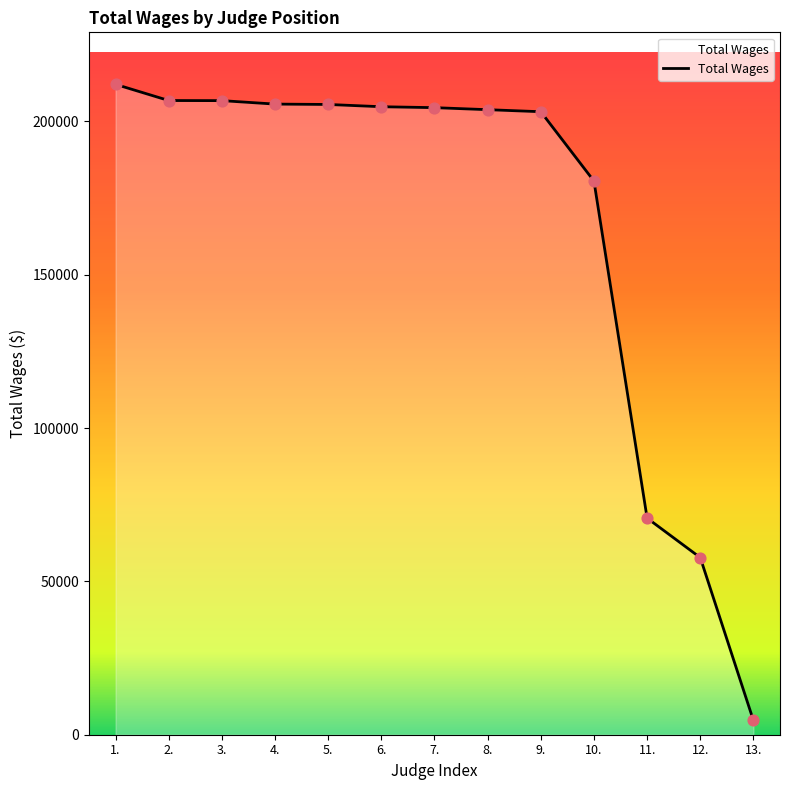

What is the change in value from 2. to 9.?

-3646